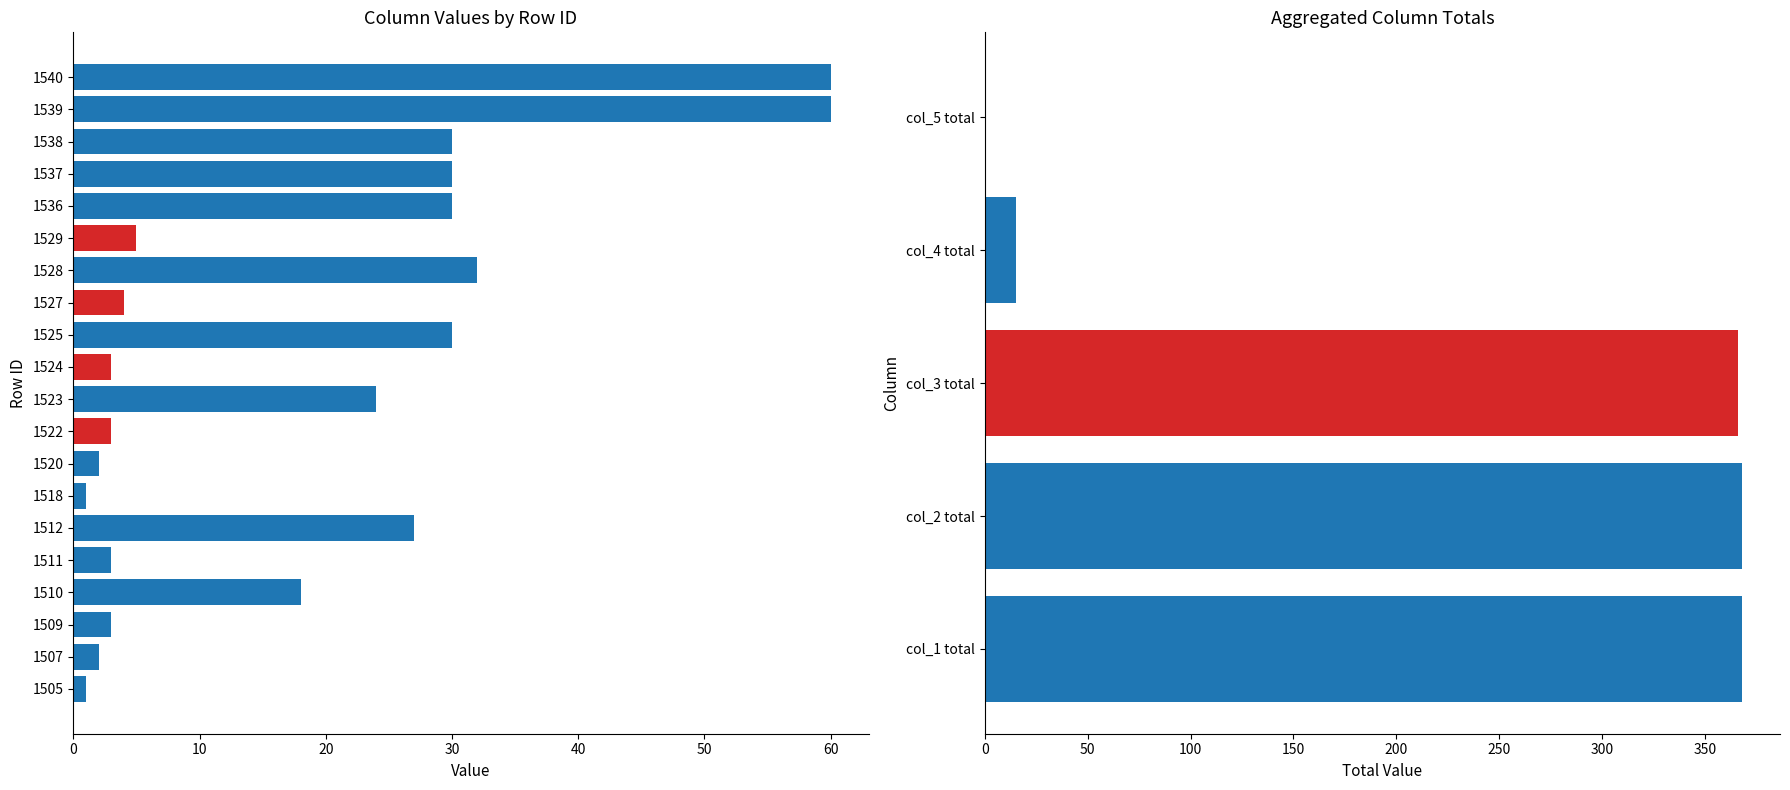

The value at 1510 is 18. True or false?

True